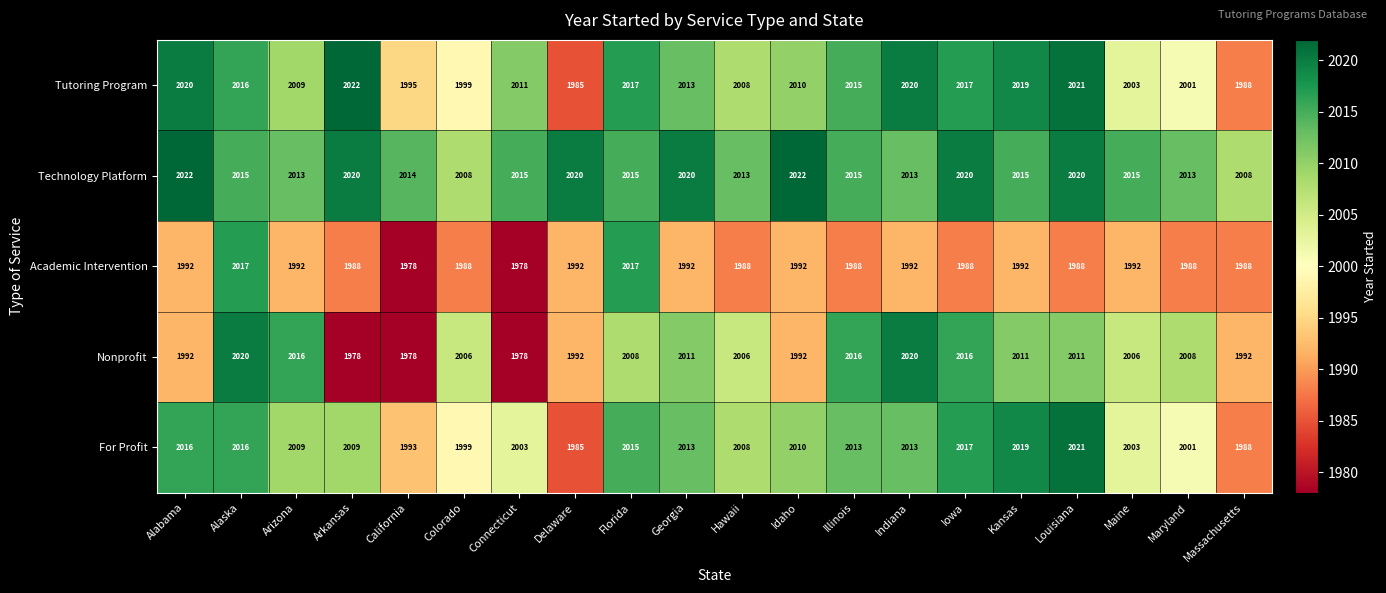

At which label does For Profit reach its peak?

Louisiana